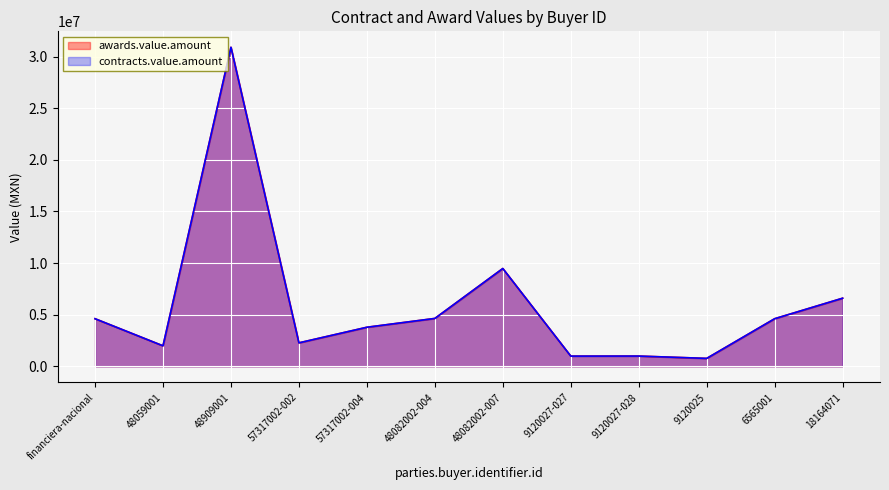

What is the sum of all awards.value.amount values?

71669775.8